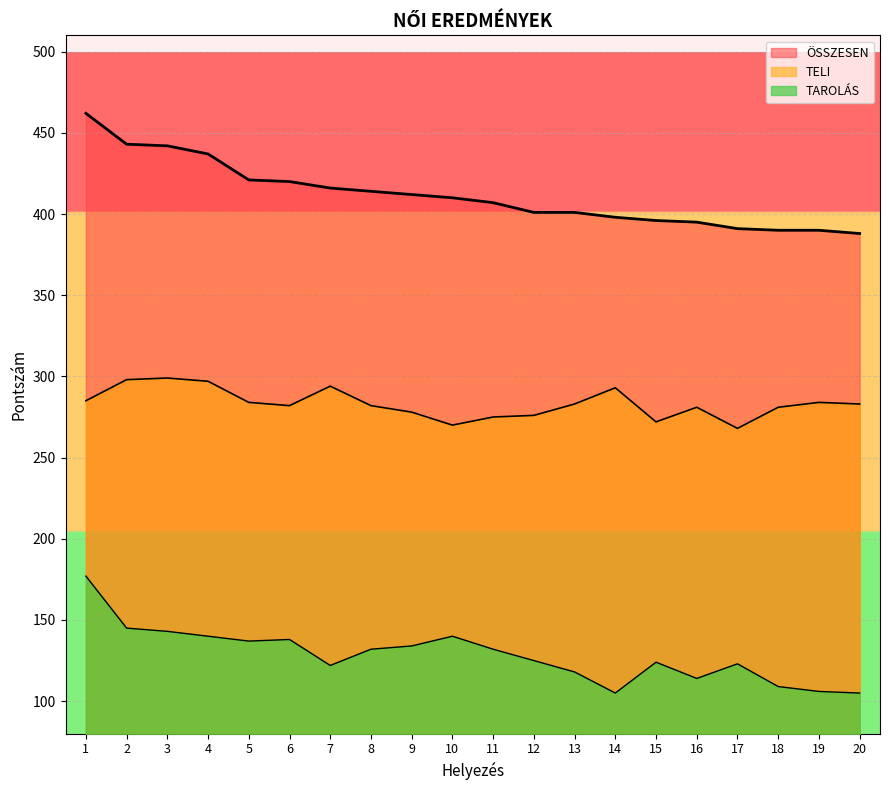

Which series has the largest range (max minus min)?

ÖSSZESEN